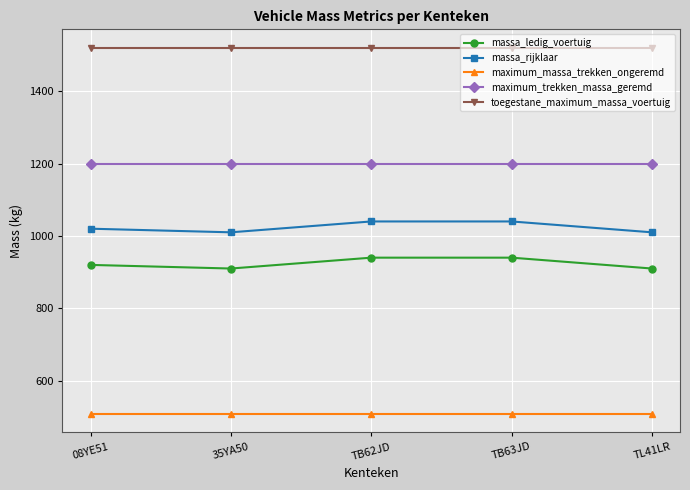

Reading left to right, what are all the values shown in this chart?

massa_ledig_voertuig: 920	910	940	940	910
massa_rijklaar: 1020	1010	1040	1040	1010
maximum_massa_trekken_ongeremd: 508	508	508	508	508
maximum_trekken_massa_geremd: 1200	1200	1200	1200	1200
toegestane_maximum_massa_voertuig: 1520	1520	1520	1520	1520